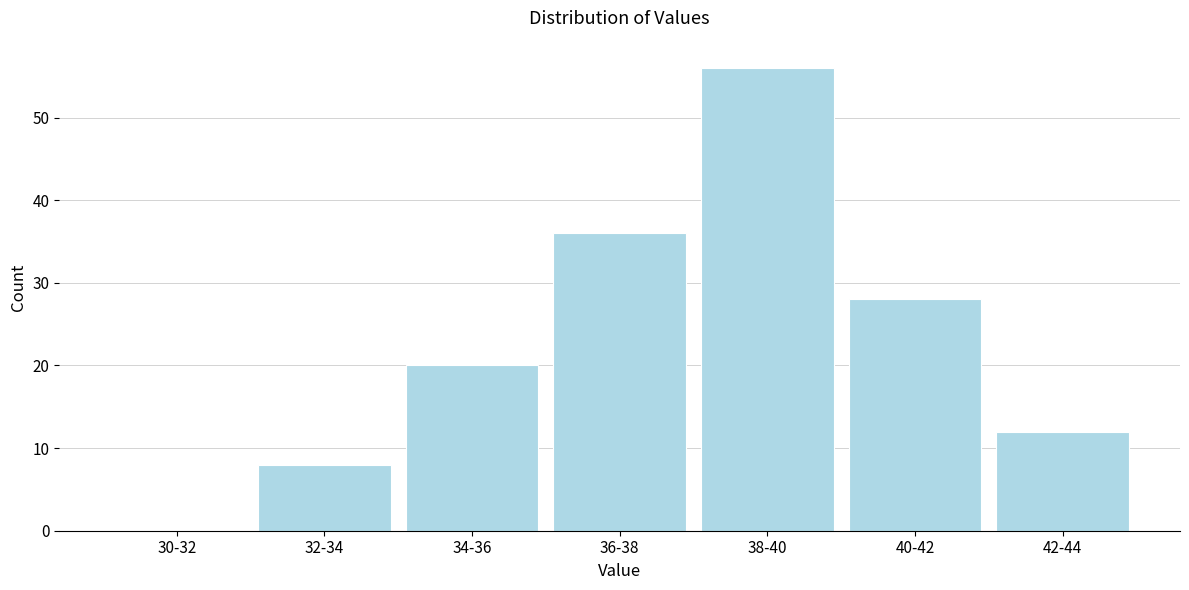

Reading left to right, list all the values displayed in this chart.

30-32=0	32-34=8	34-36=20	36-38=36	38-40=56	40-42=28	42-44=12